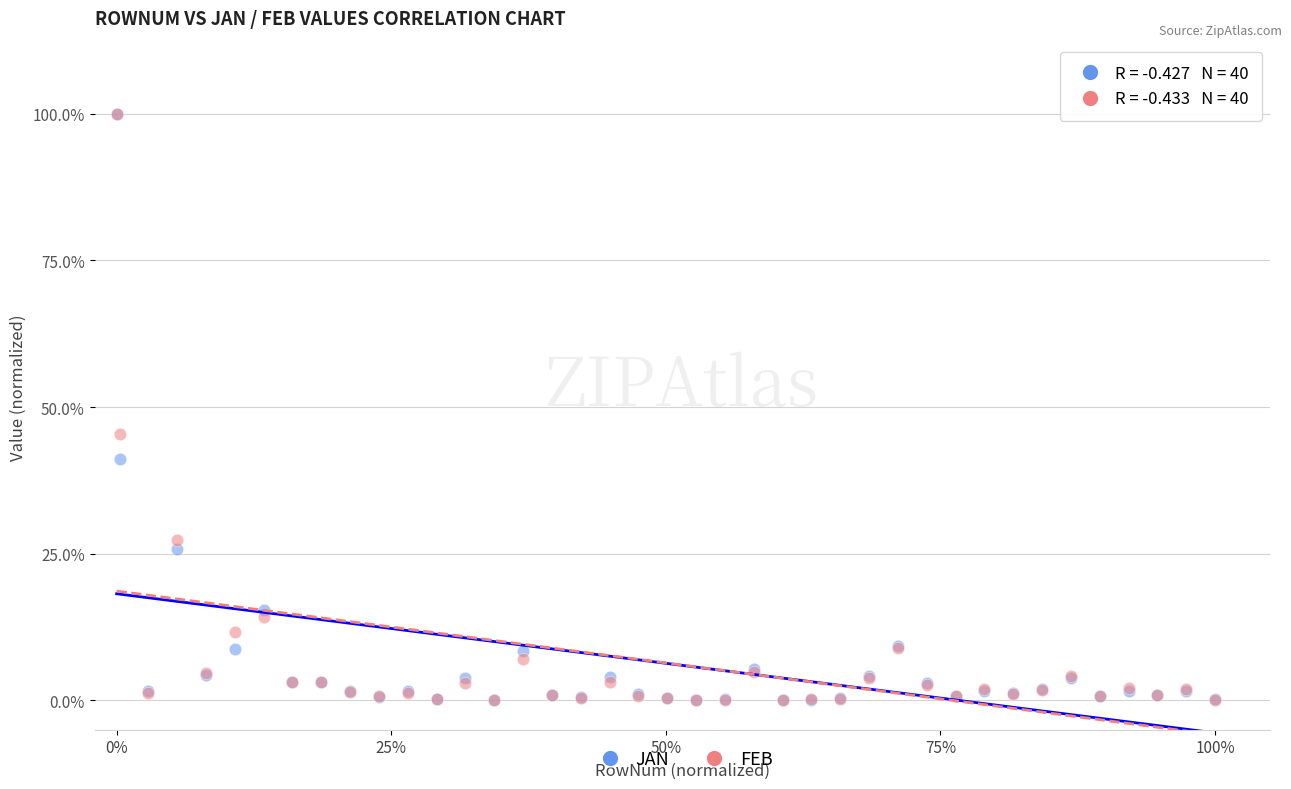

What are all the series names shown in the legend?

JAN, FEB